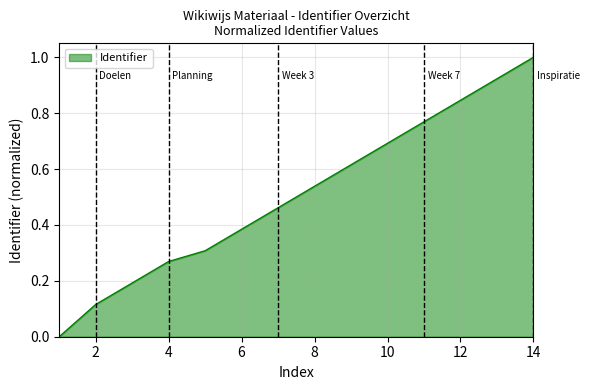

What is the difference between the maximum and minimum values?

1.0